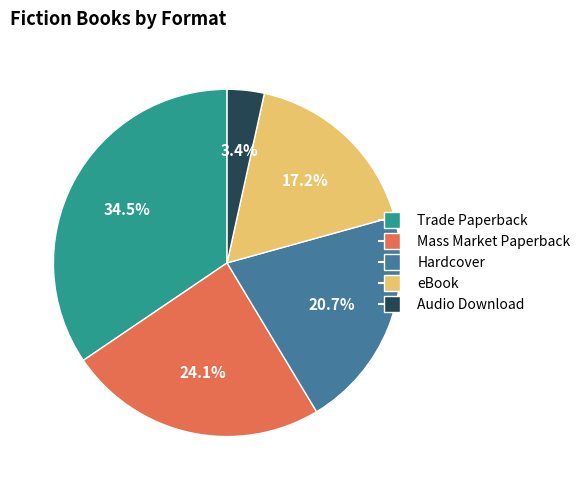

To the nearest percent, what portion does Mass Market Paperback represent?

24%